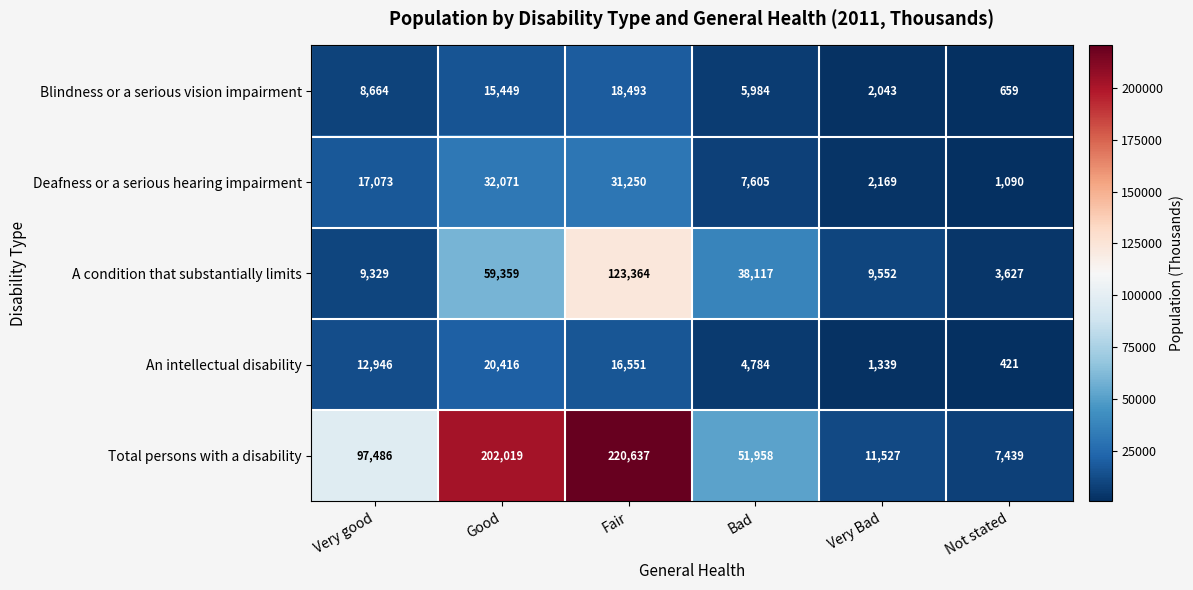

Which series has the largest total across all categories?

Total persons with a disability